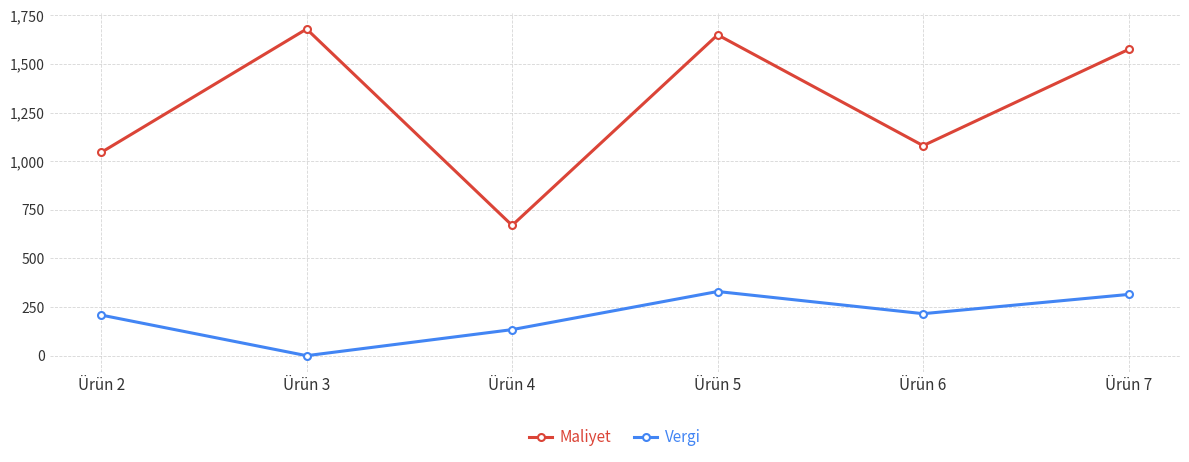

True or false: Maliyet and Vergi intersect in this chart.

False